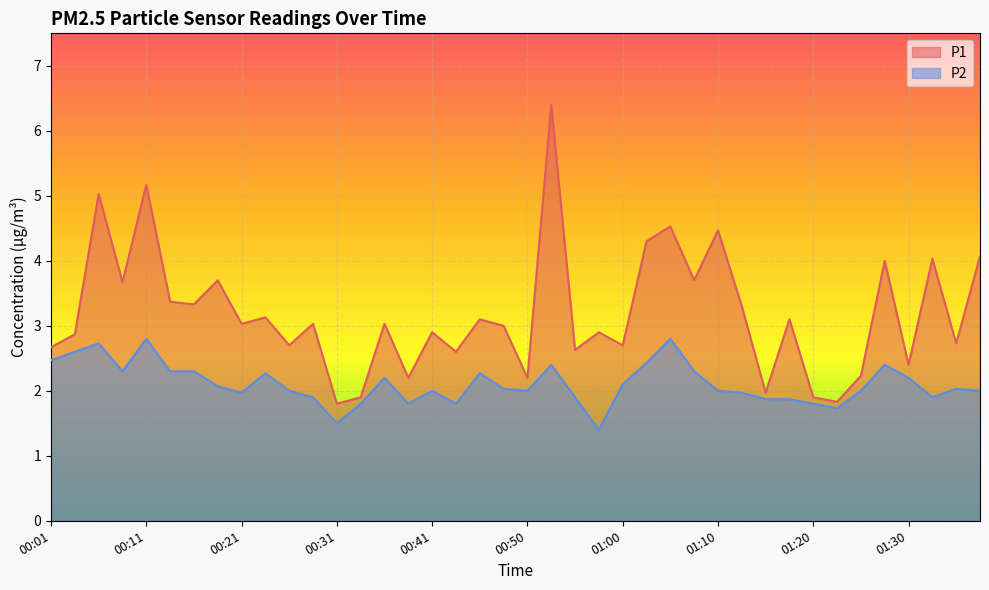

Between 00:18 and 01:05, which is larger?

01:05